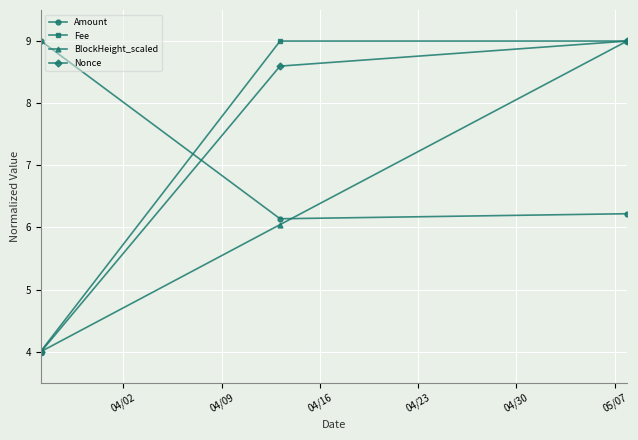

True or false: Amount has more than 0 points higher than both neighbors.

True